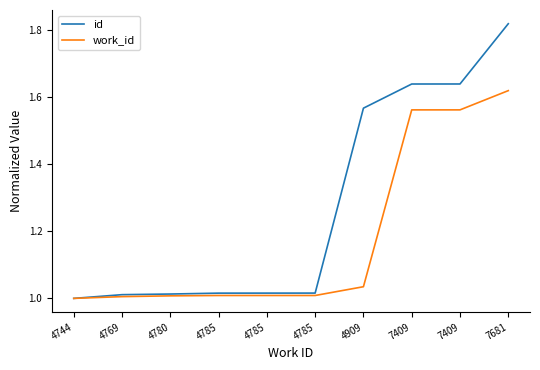

Which category has the highest value in the id series?

7681